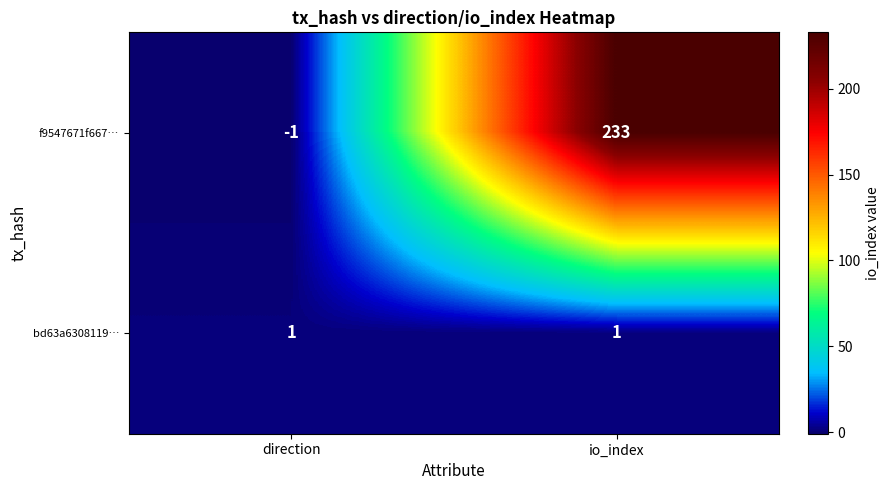

Which series changed the most between direction and io_index?

f9547671f667…